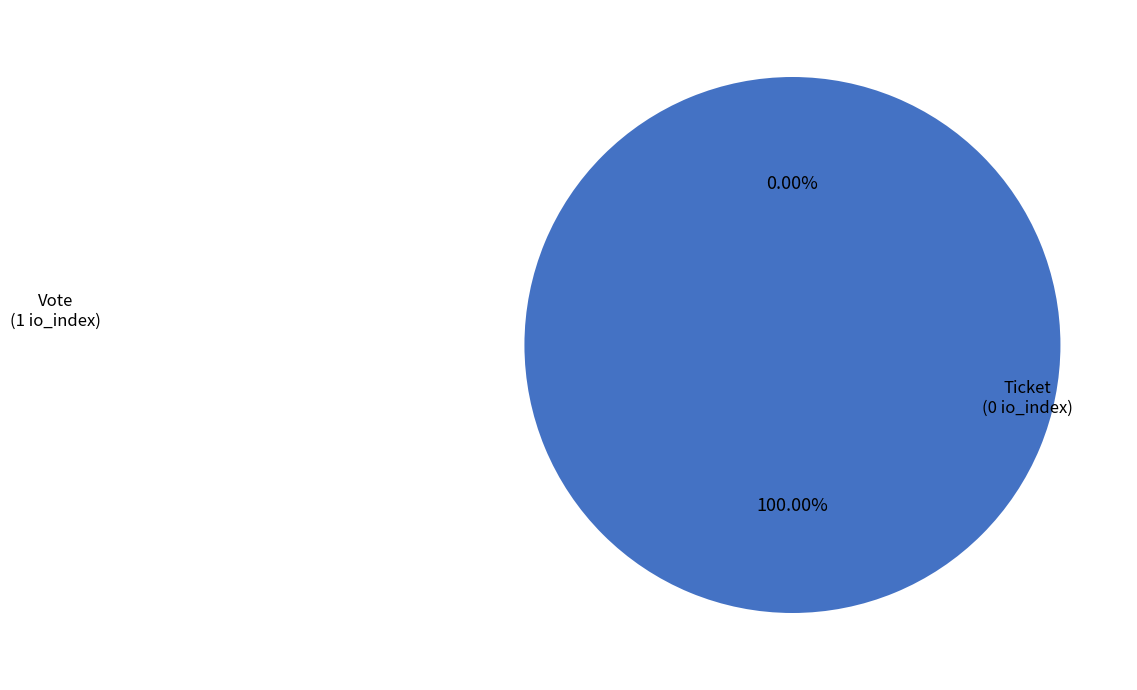

To the nearest percent, what is the average slice percentage?

50%